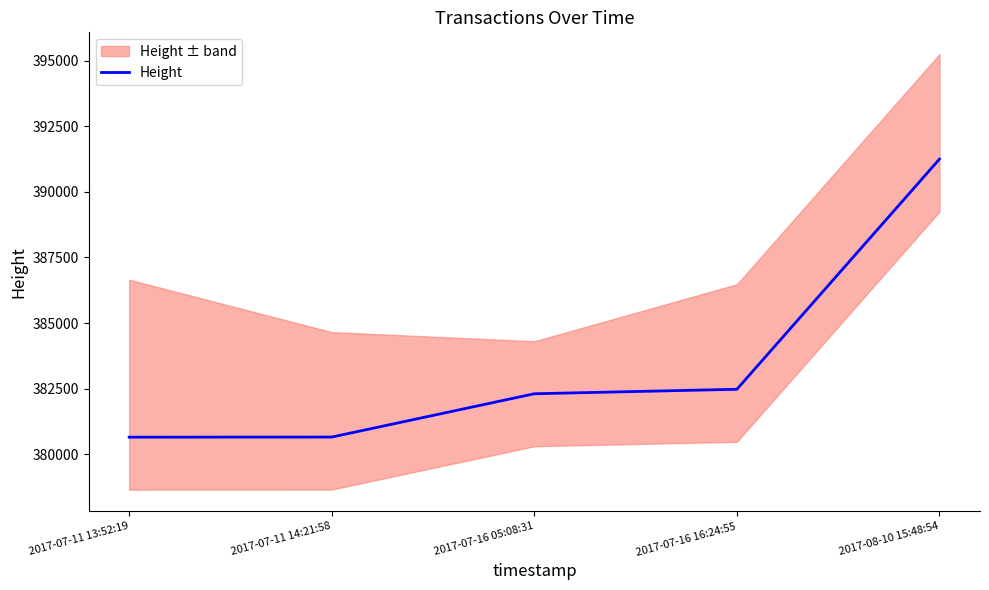

What is the change in value from 2017-07-16 05:08:31 to 2017-07-16 16:24:55?

+171